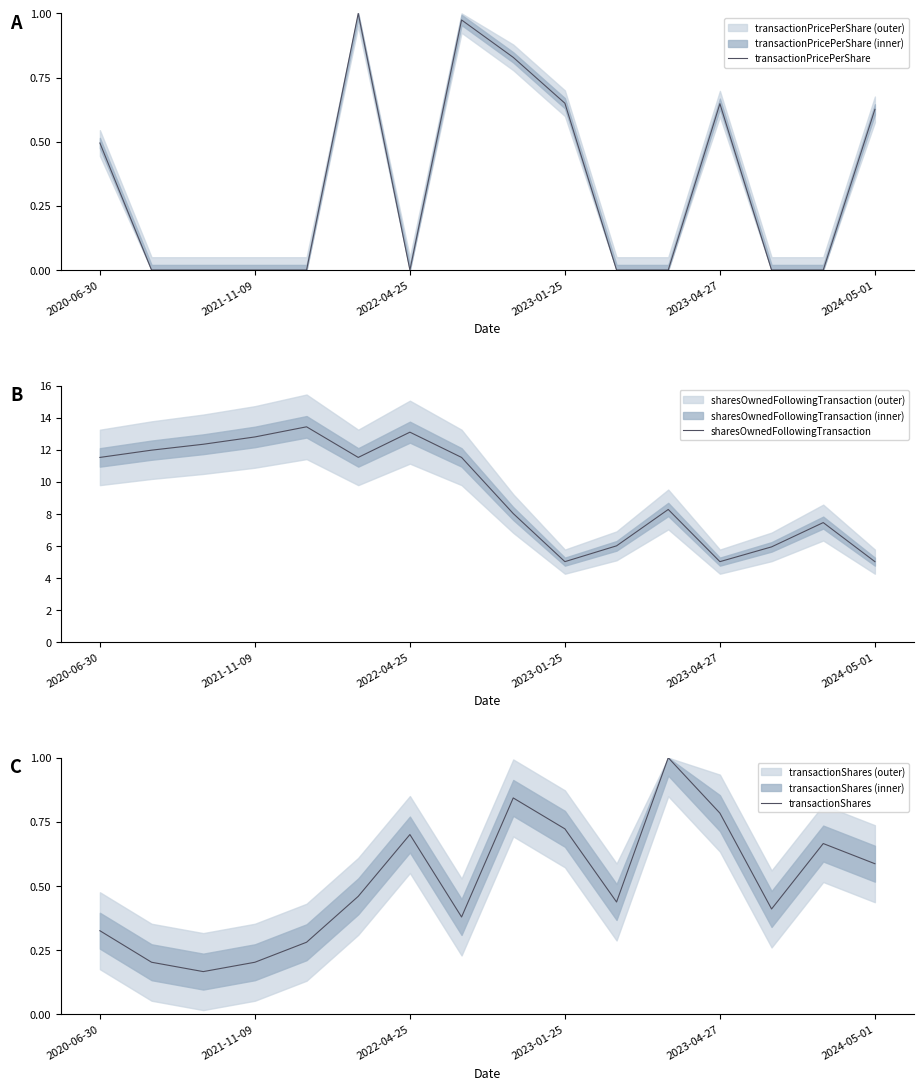

True or false: sharesOwnedFollowingTransaction and transactionShares cross at least once.

False